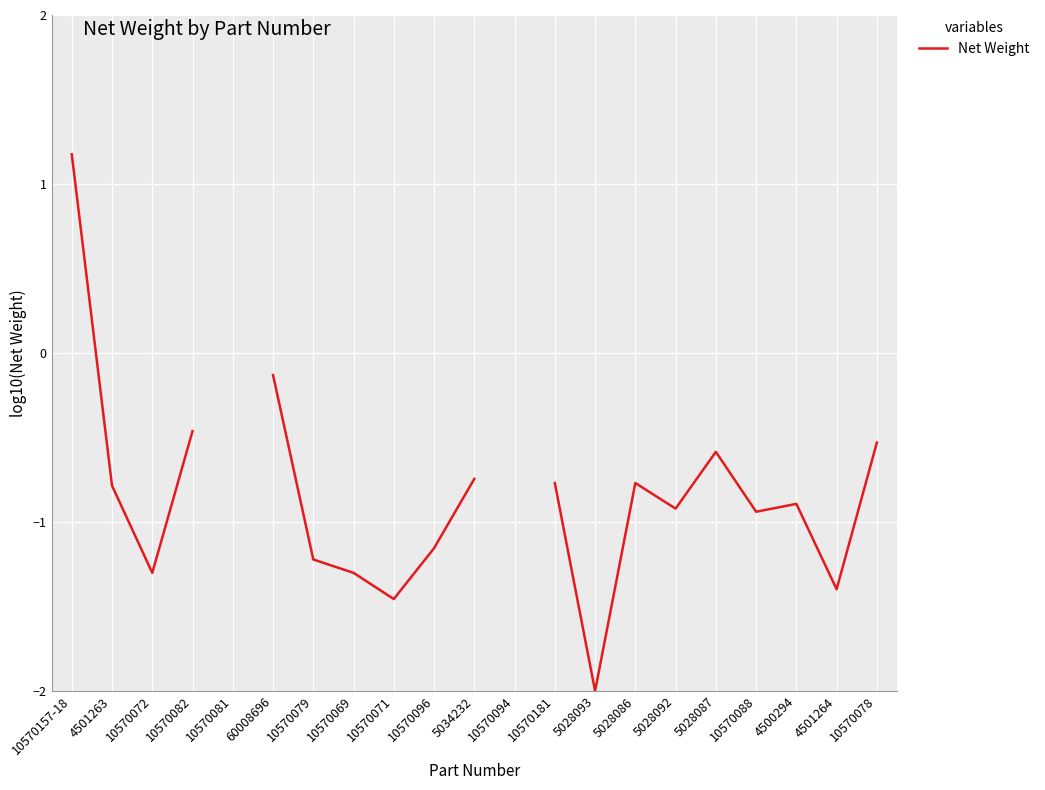

Count the number of values greater than 0.

1